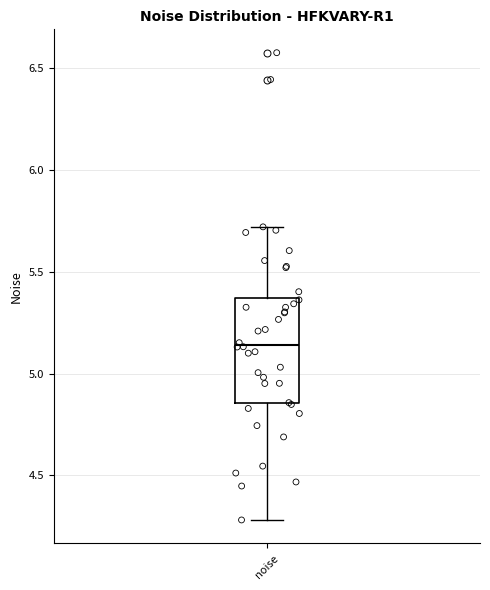

Where is the upper edge of the box for noise on the y-axis? The values are not printed on the chart, so give them approximately, as read against the axis.

5.35